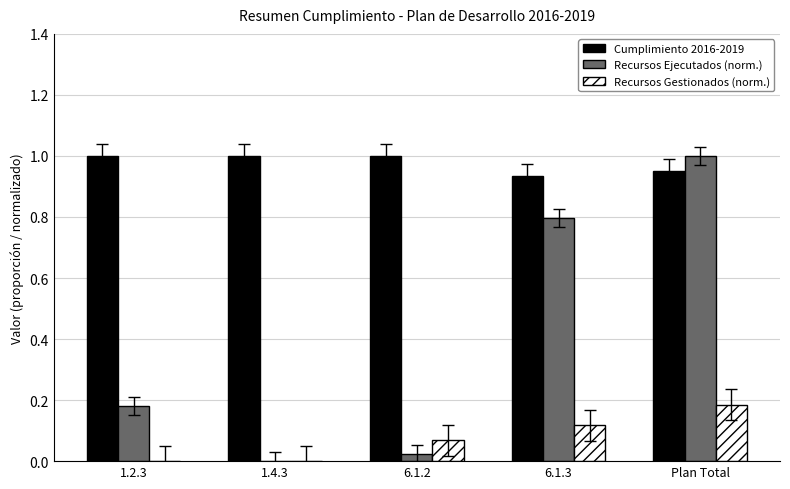

What are all the series names shown in the legend?

Cumplimiento 2016-2019, Recursos Ejecutados (norm.), Recursos Gestionados (norm.)